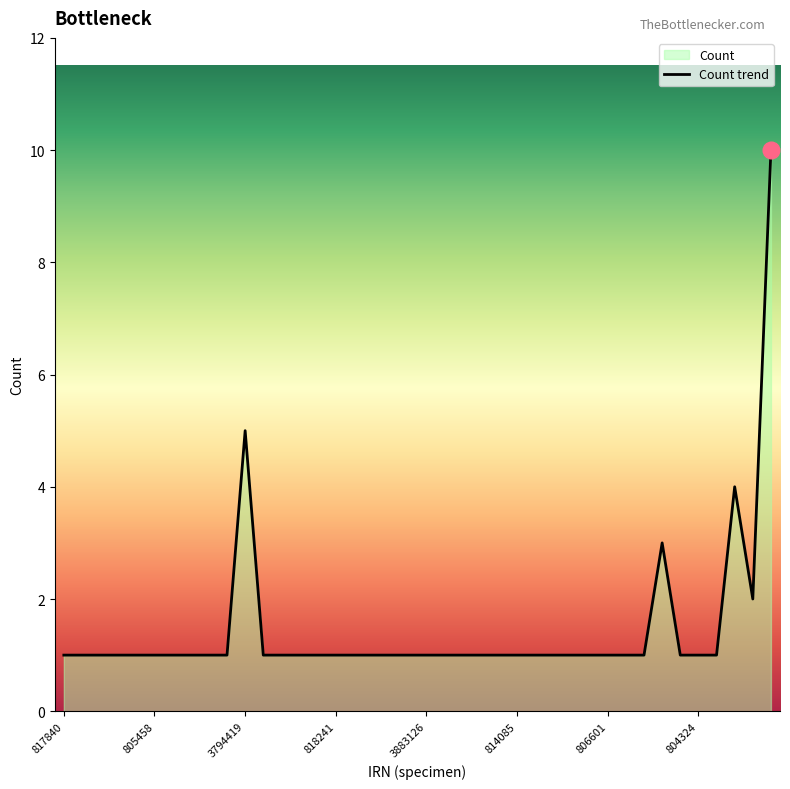

What is the label of the 31st point from the right?

9